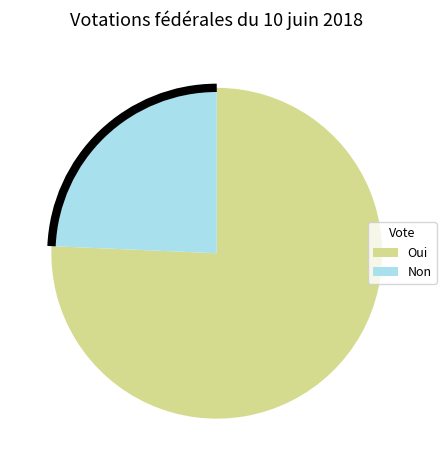

How many slices are in this pie chart?

2